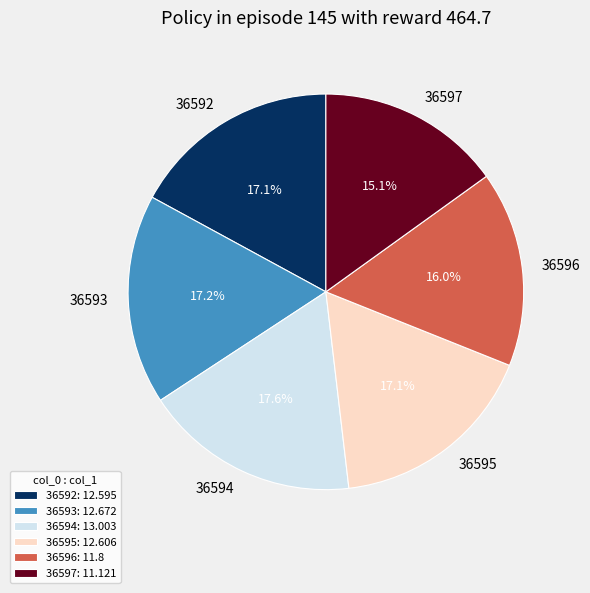

What percentage is the 36593 slice, to the nearest percent?

17%